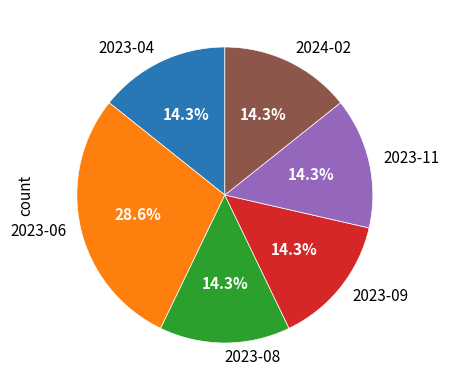

To the nearest percent, what is the combined percentage of 2023-06 and 2023-08?

43%